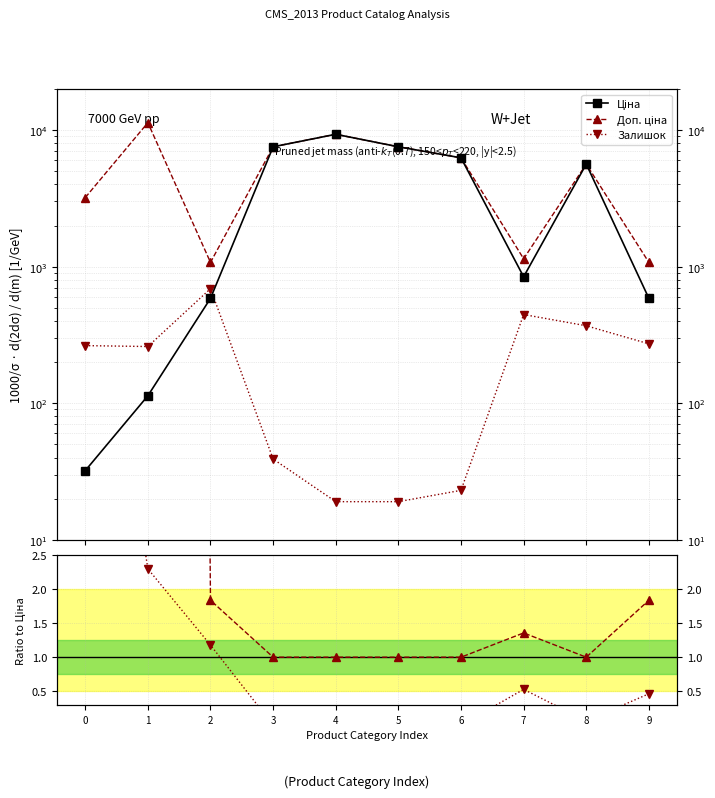

True or false: Доп. ціна / Ціна has a value of 0.5 at 8.

False